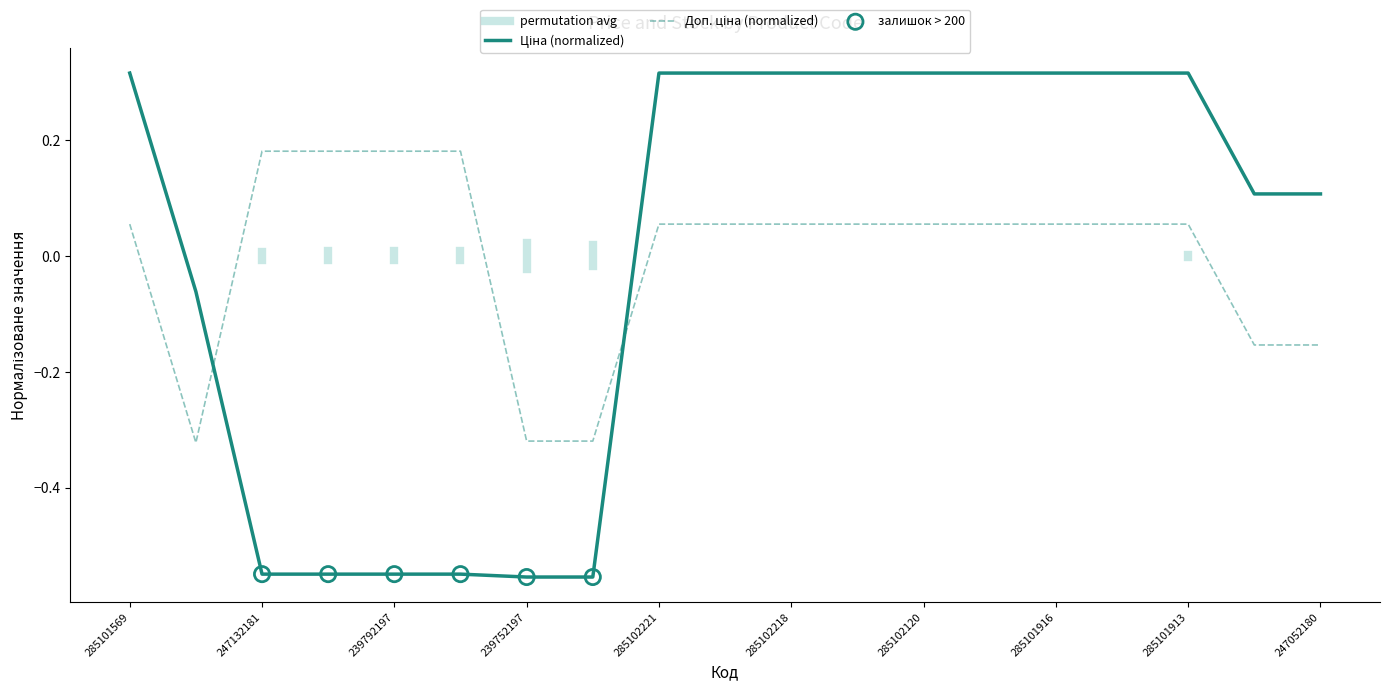

What is the total value across all series at 285101913?

0.4